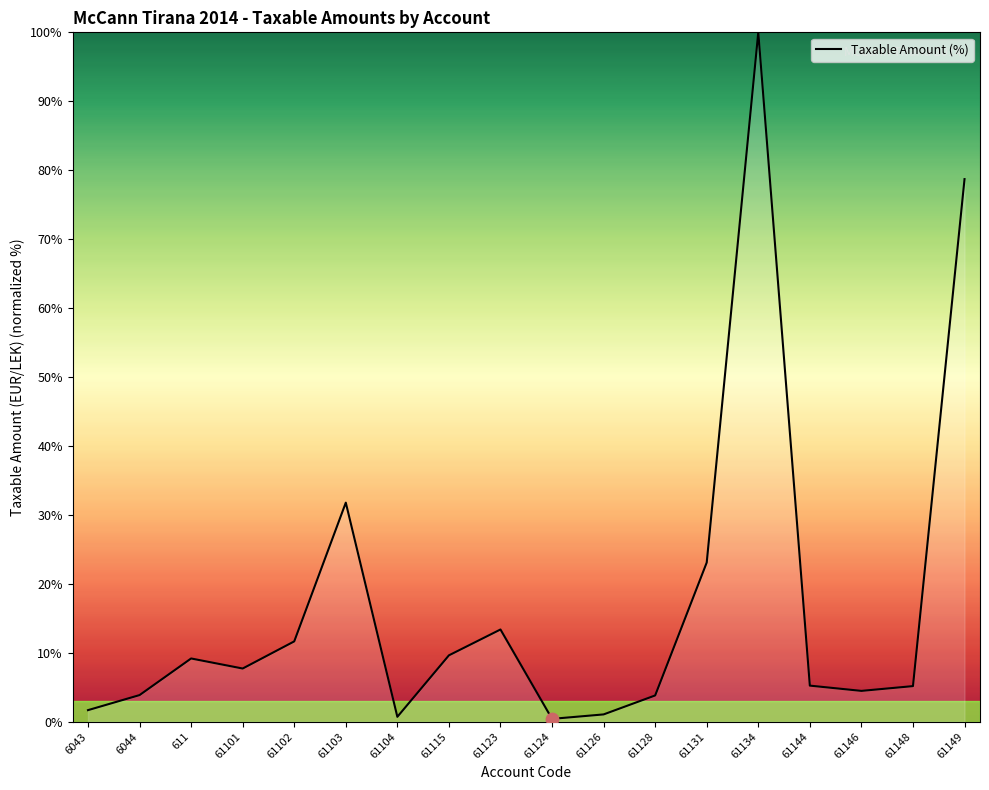

What is the ratio of the value at 61115 to the value at 61101?

1.2